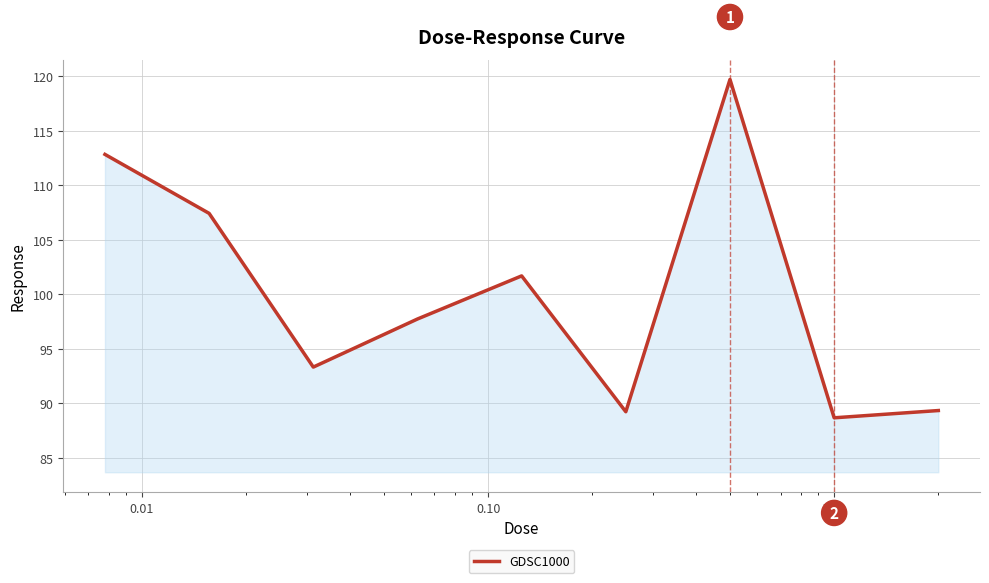

What is the minimum value shown in the chart?

88.7